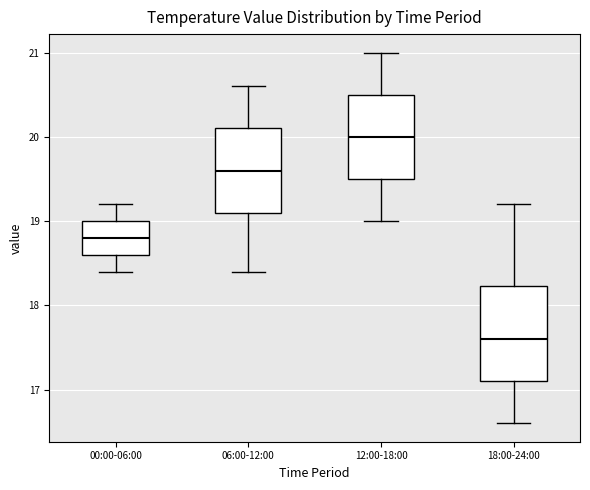

Comparing the boxes themselves (not the whiskers), which one is the tallest?

18:00-24:00